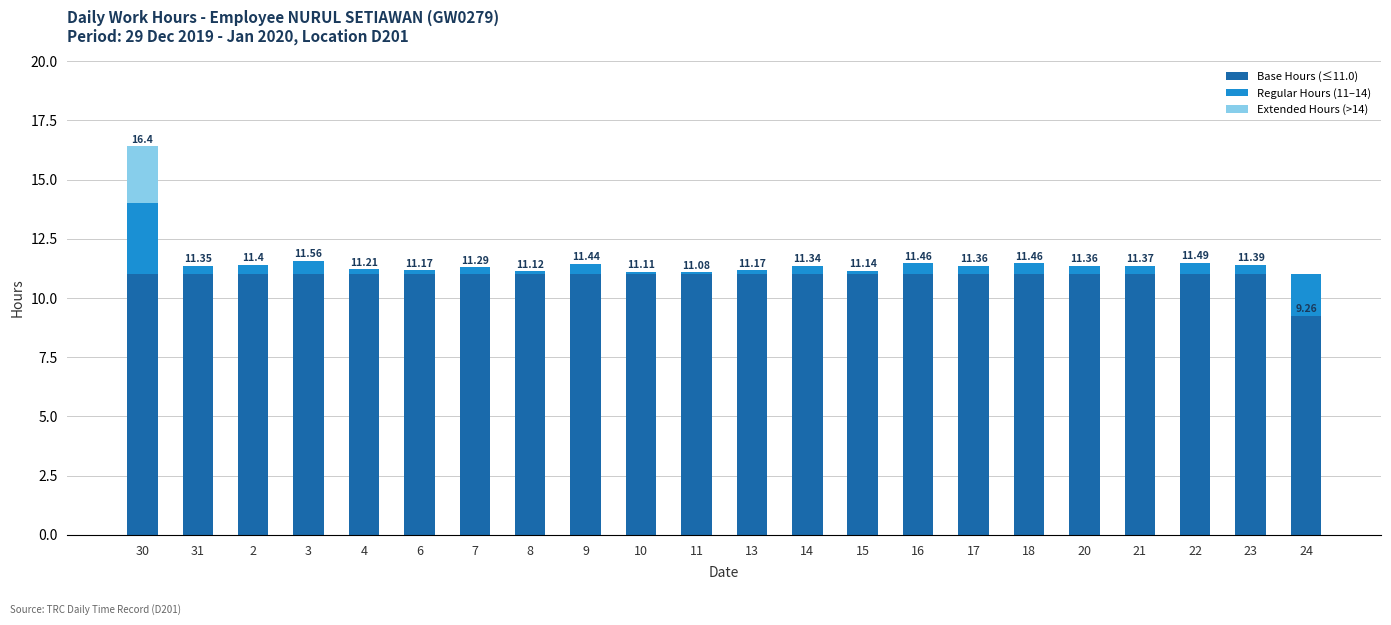

Reading right to left, what are all the values shown in this chart?

Base Hours (≤11.0): 24=11.0	23=11.0	22=11.0	21=11.0	20=11.0	18=11.0	17=11.0	16=11.0	15=11.0	14=11.0	13=11.0	11=11.0	10=11.0	9=11.0	8=11.0	7=11.0	6=11.0	4=11.0	3=11.0	2=11.0	31=11.0	30=11.0
Regular Hours (11–14): 24=-1.7	23=0.4	22=0.5	21=0.4	20=0.4	18=0.5	17=0.4	16=0.5	15=0.1	14=0.3	13=0.2	11=0.1	10=0.1	9=0.4	8=0.1	7=0.3	6=0.2	4=0.2	3=0.6	2=0.4	31=0.3	30=3.0
Extended Hours (>14): 24=0.0	23=0.0	22=0.0	21=0.0	20=0.0	18=0.0	17=0.0	16=0.0	15=0.0	14=0.0	13=0.0	11=0.0	10=0.0	9=0.0	8=0.0	7=0.0	6=0.0	4=0.0	3=0.0	2=0.0	31=0.0	30=2.4